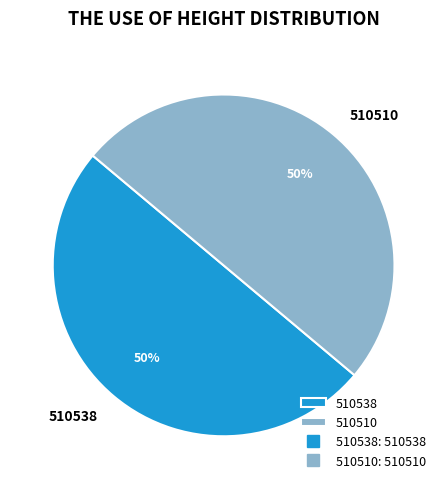

Is the sum of 510510 and 510538 greater than half?

Yes